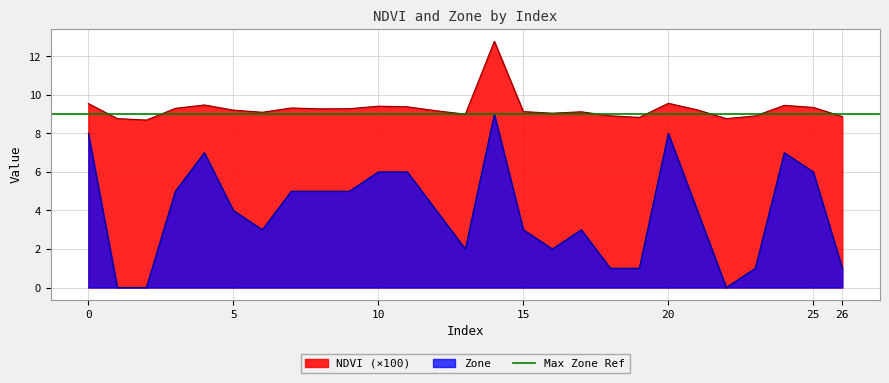

Which category has the lowest value in the NDVI series?

2